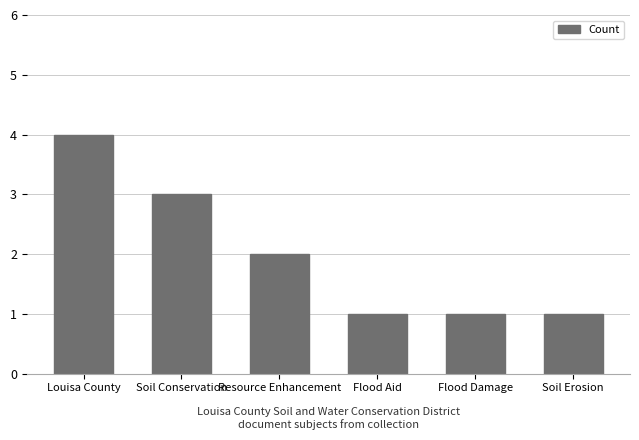

At which label is the value closest to 2?

Resource Enhancement